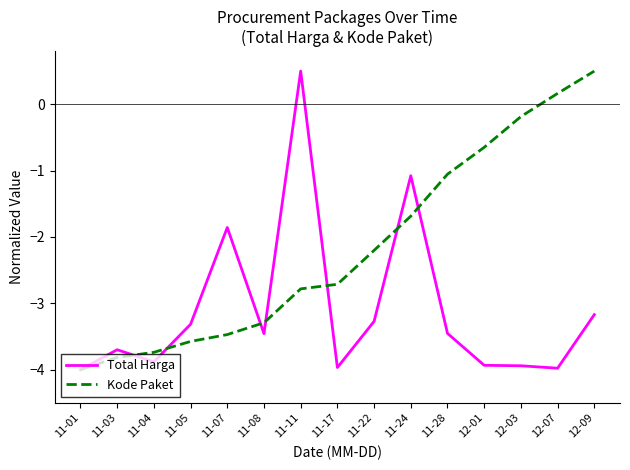

The value of Kode Paket at 11-08 is -4.3. True or false?

False